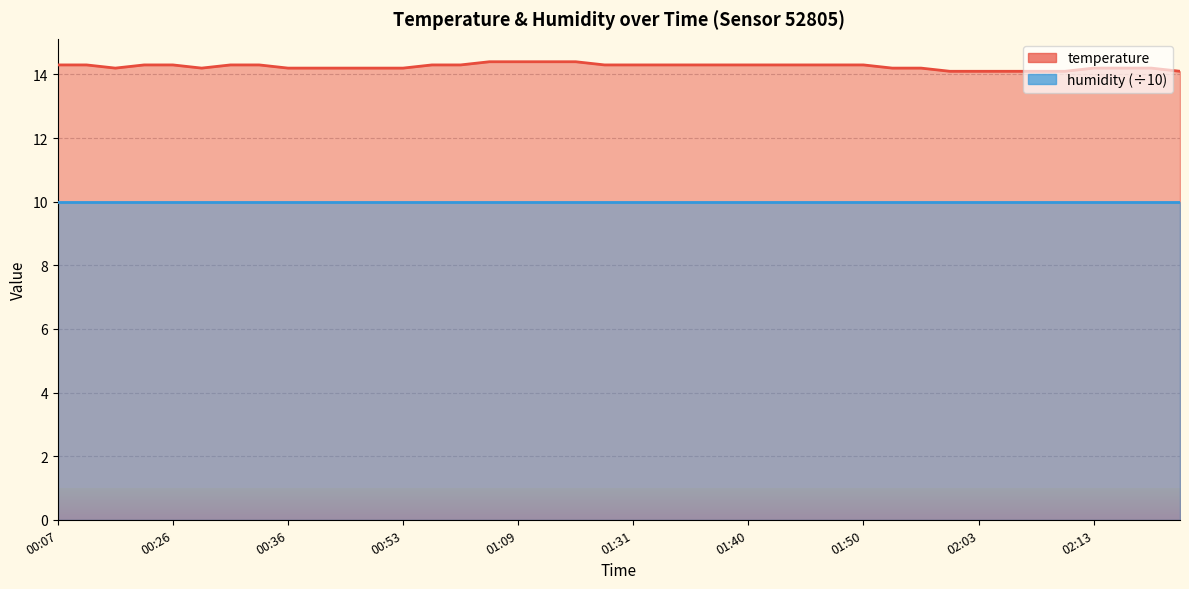

Approximately how many times larger is the value at 01:09 compared to 01:14?

1.0